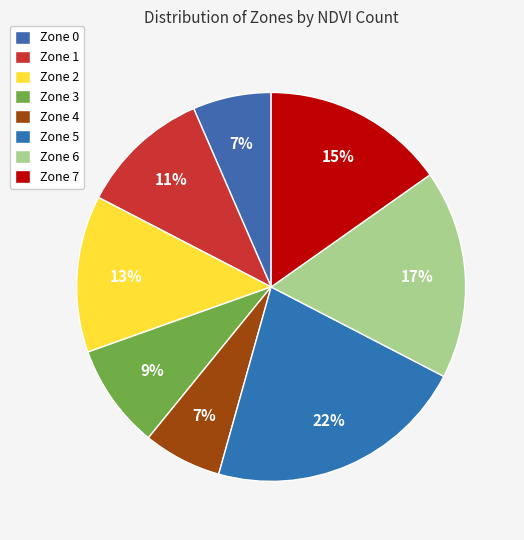

Is there a majority slice in this chart?

No